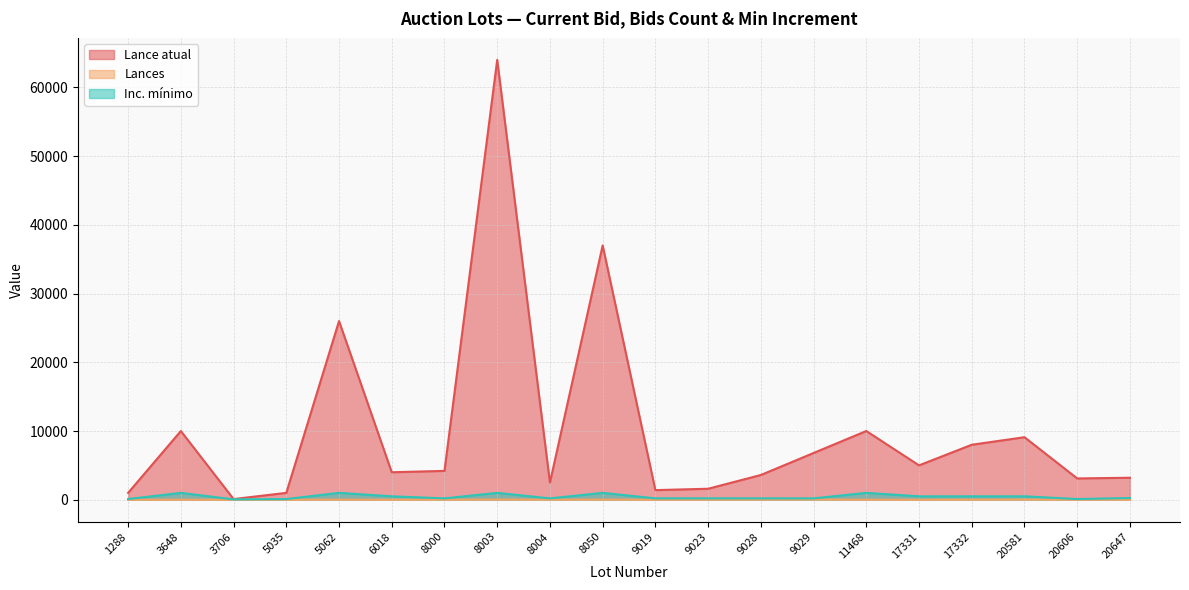

What is the sum of all Lances values?

174